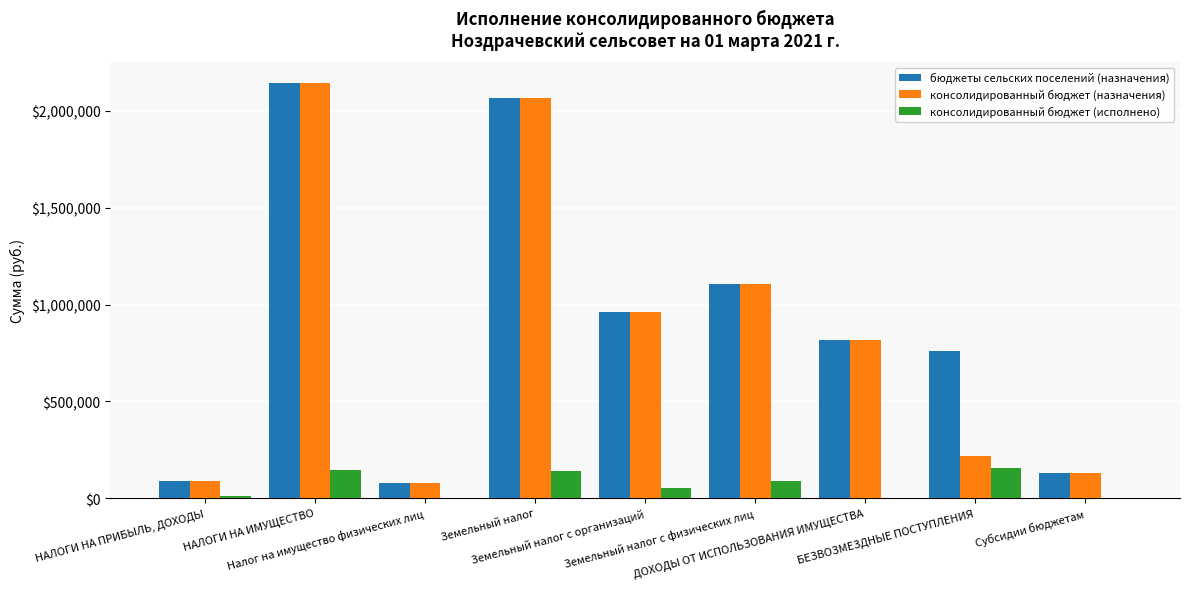

What is the sum of all консолидированный бюджет (назначения) values?

7609581.0